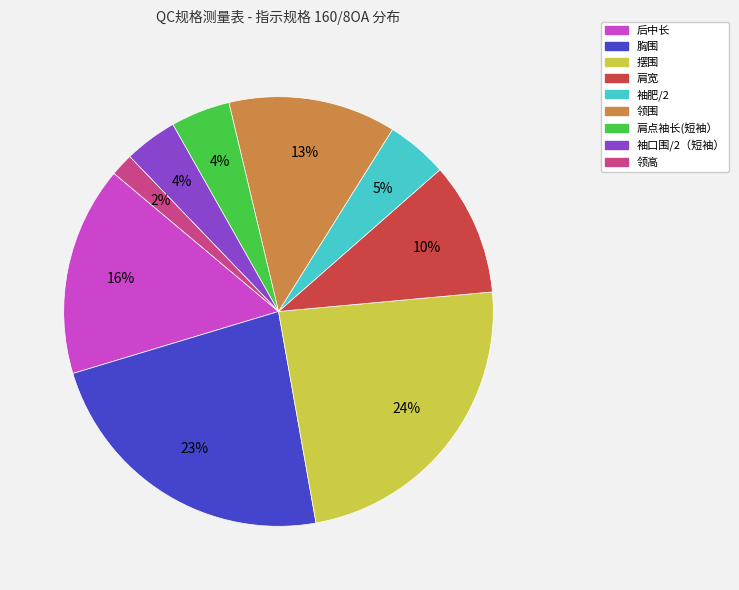

Does 摆围 represent more than half of the total?

No